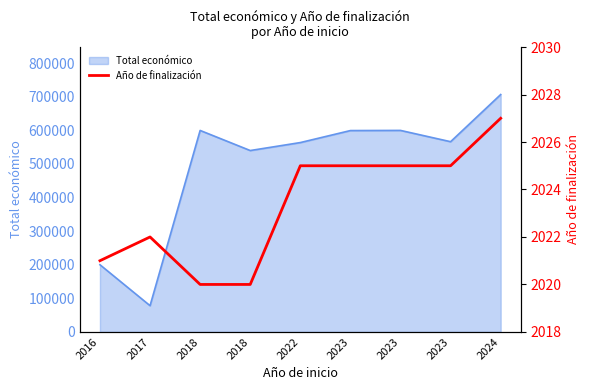

What is the value of the 7th point from the left?

2025